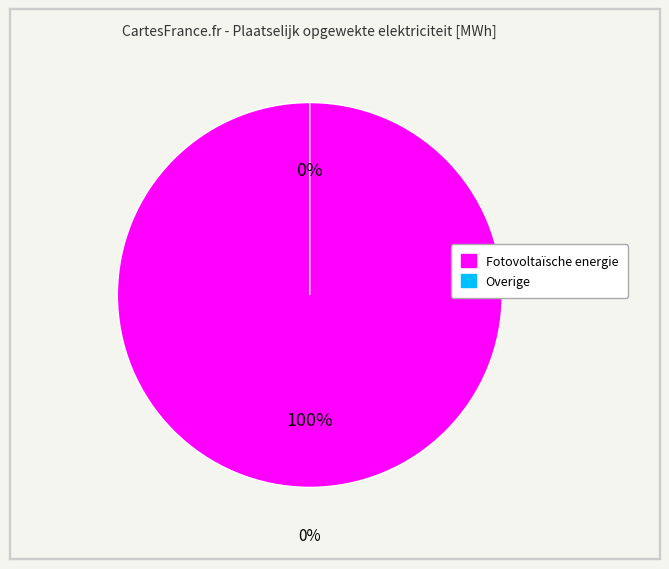

What is the change in value from Fotovoltaïsche energie to Overige?

-1150.0